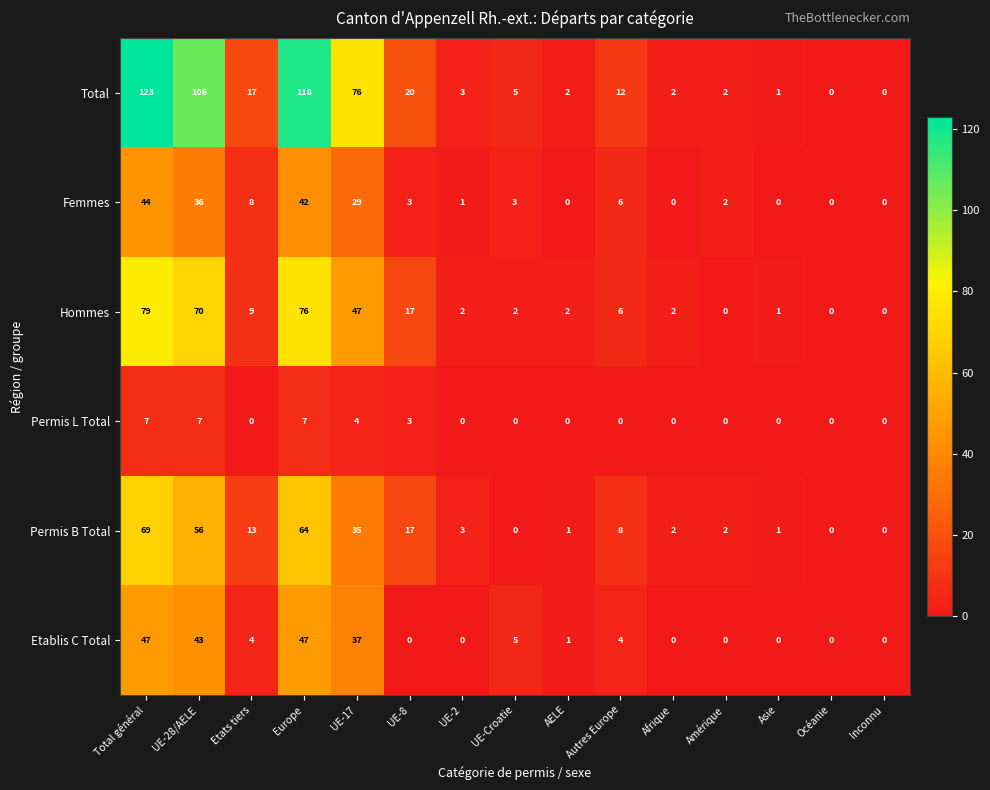

What is the difference between the maximum and minimum values in the Femmes series?

44